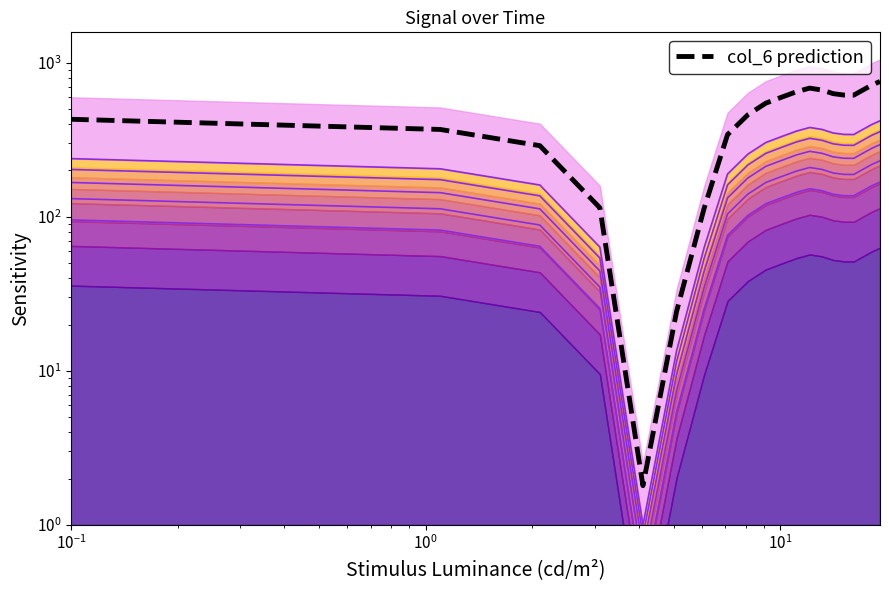

Reading left to right, transcribe all the data shown in this chart.

429.7	369.0	289.6	114.5	1.8	24.3	113.8	341.5	459.4	546.5	598.3	648.0	684.4	664.7	630.0	617.0	616.0	665.5	715.3	756.0